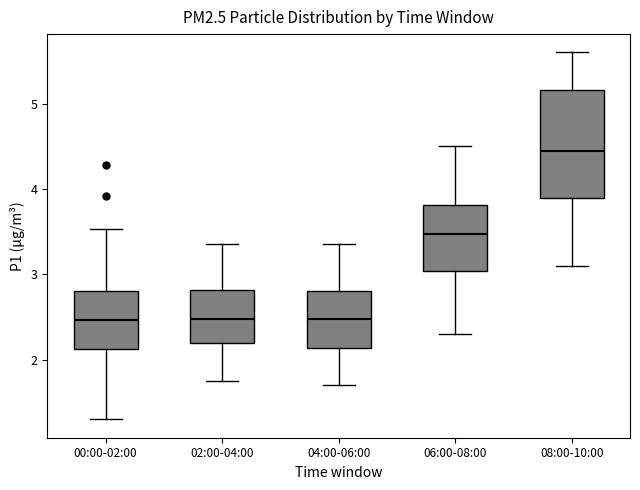

Reading left to right, read every box against the y-axis: the position of its median line, the range the box covers, and the ends of its whiskers. The values are not printed on the chart, so give them approximately, as read against the axis.

00:00-02:00: median 2.5, box 2.1 to 2.8, whiskers 1.3 to 3.5
02:00-04:00: median 2.5, box 2.2 to 2.8, whiskers 1.8 to 3.4
04:00-06:00: median 2.5, box 2.1 to 2.8, whiskers 1.7 to 3.4
06:00-08:00: median 3.5, box 3.0 to 3.8, whiskers 2.3 to 4.5
08:00-10:00: median 4.5, box 3.9 to 5.2, whiskers 3.1 to 5.6